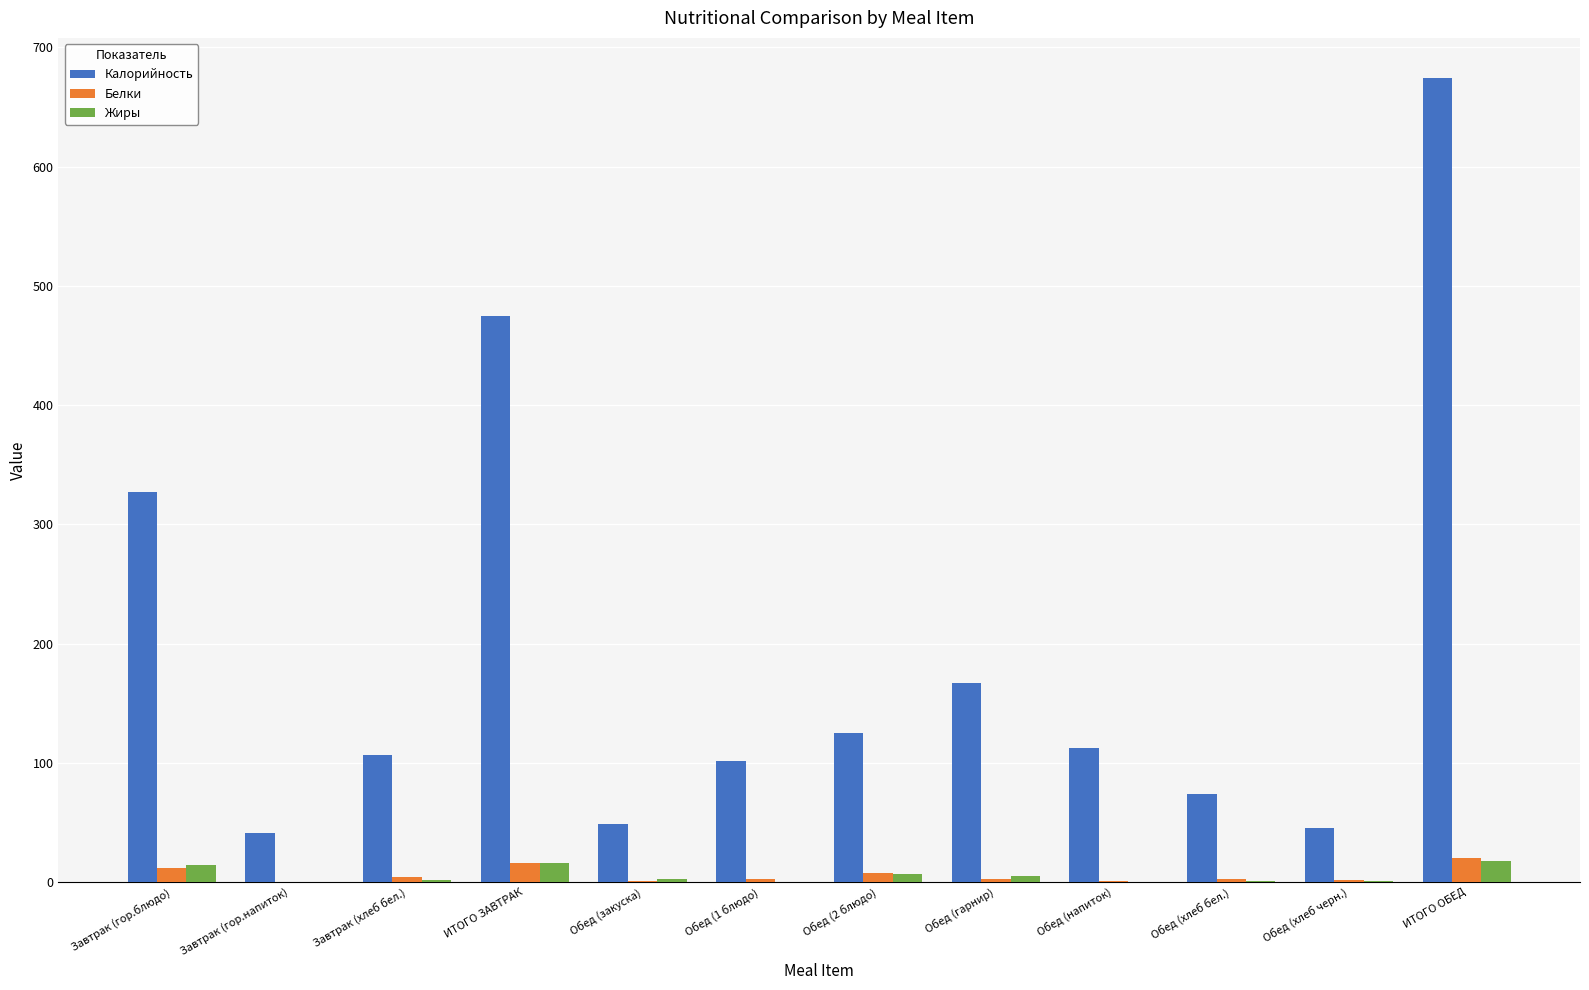

What is the maximum value for Белки?

20.1